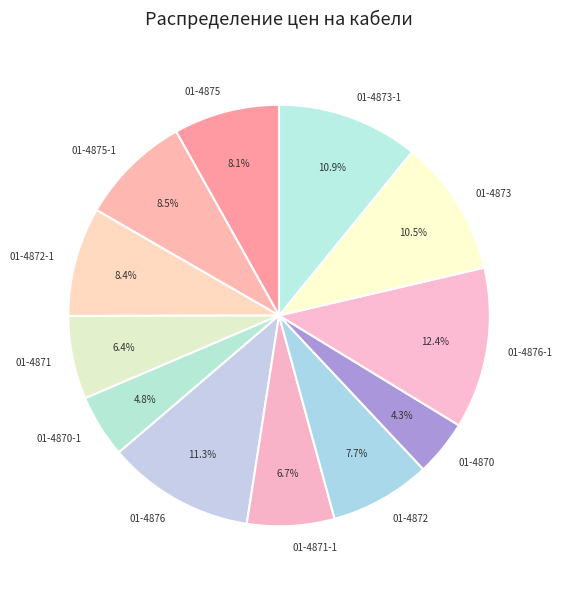

Between 01-4875 and 01-4871, which is larger?

01-4875